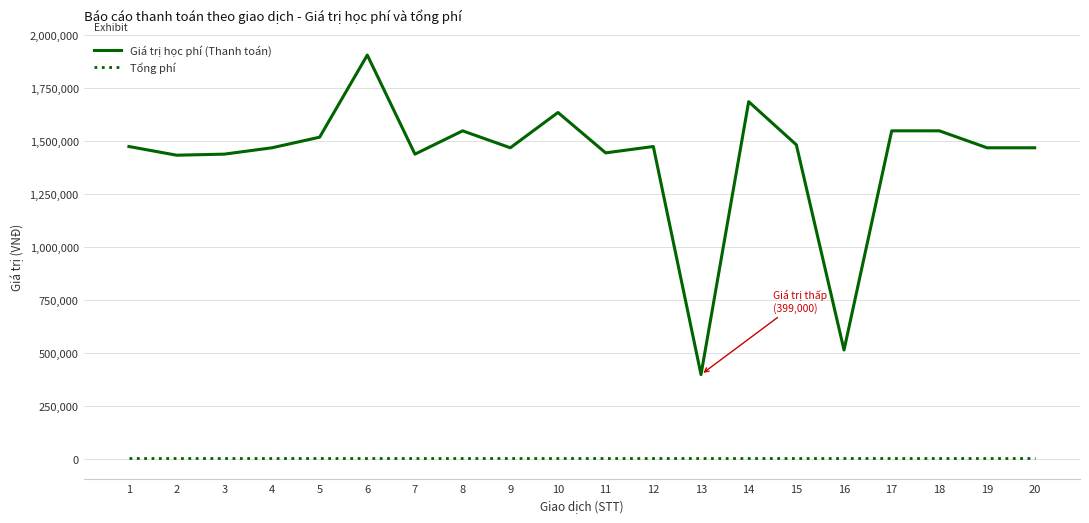

True or false: Tổng phí and Giá trị học phí (Thanh toán) cross at least once.

False